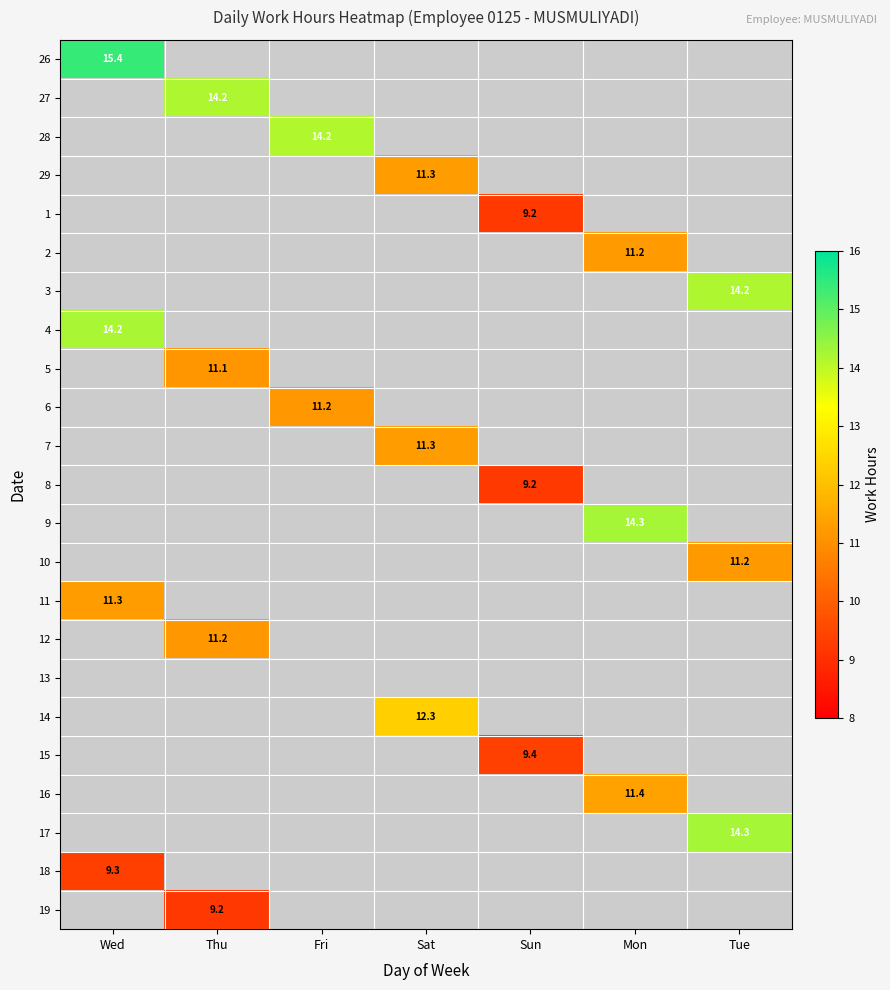

At how many categories does at least one series exceed 11?

6